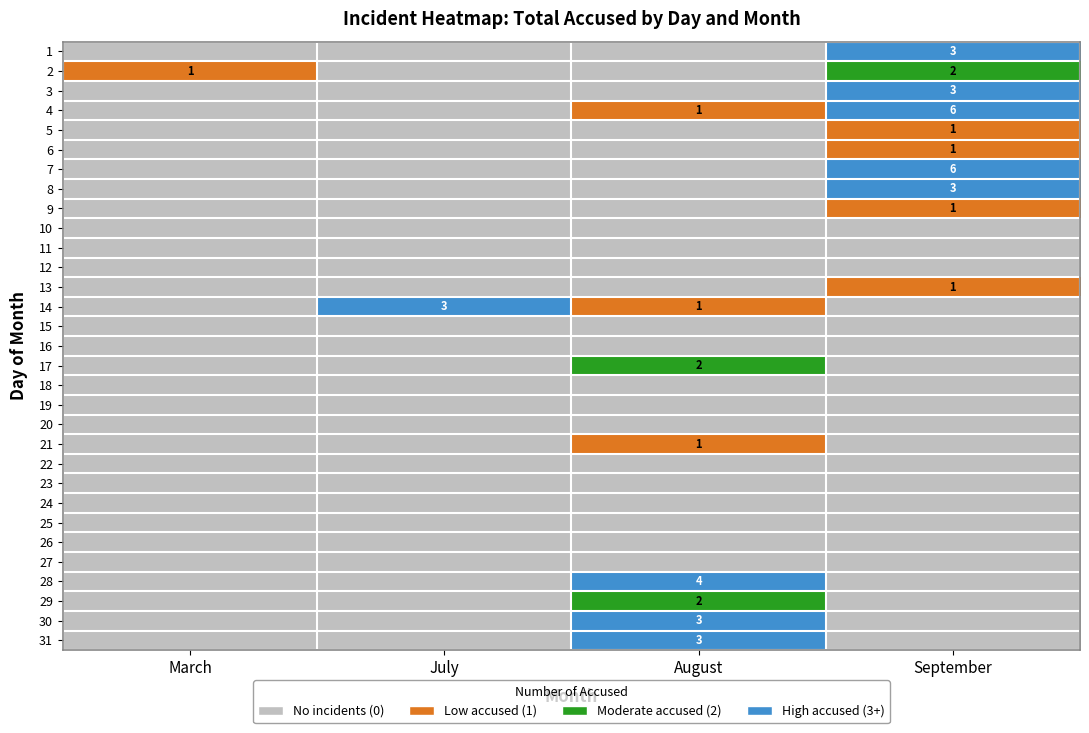

What is the total value across all series at August?

17